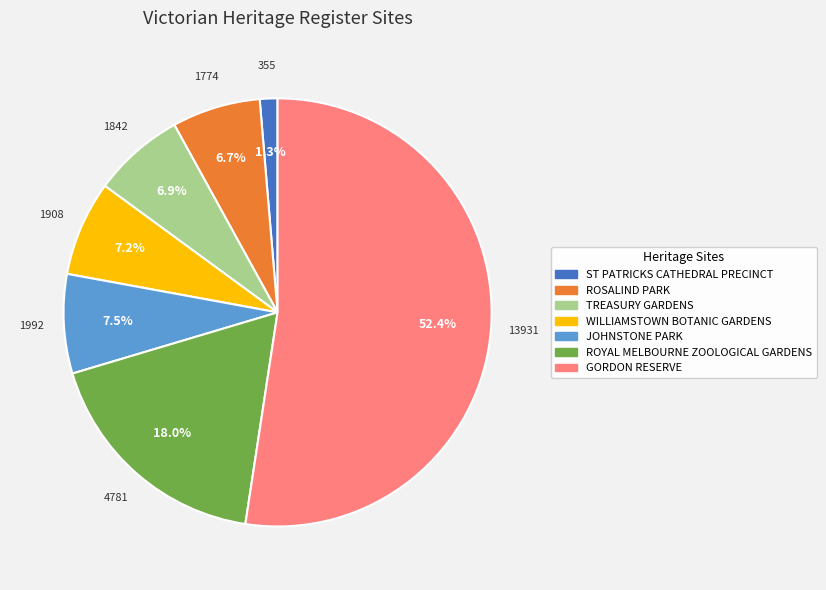

To the nearest percent, what is the average slice percentage?

14%